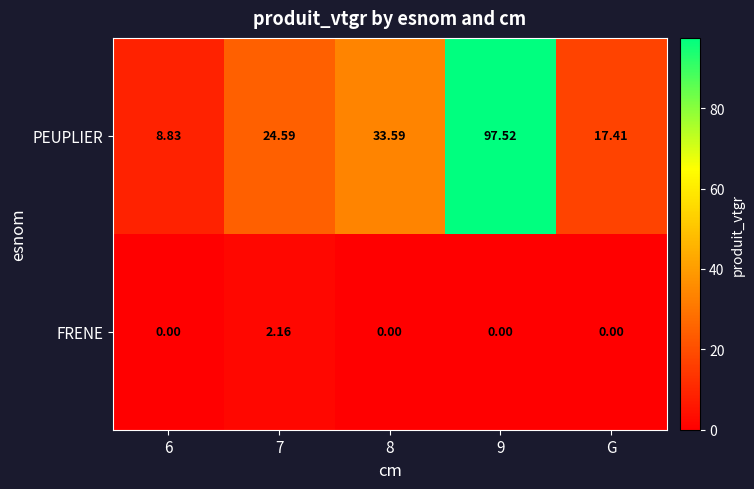

List the series in order of their overall mean, highest first.

PEUPLIER, FRENE